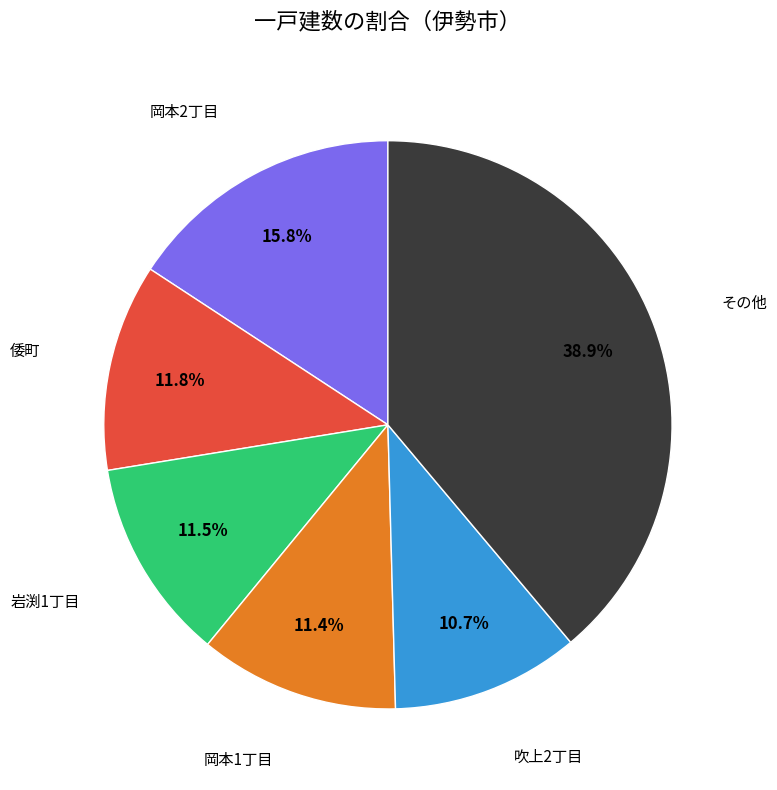

Is it true that 吹上2丁目 is 1% of the pie?

False